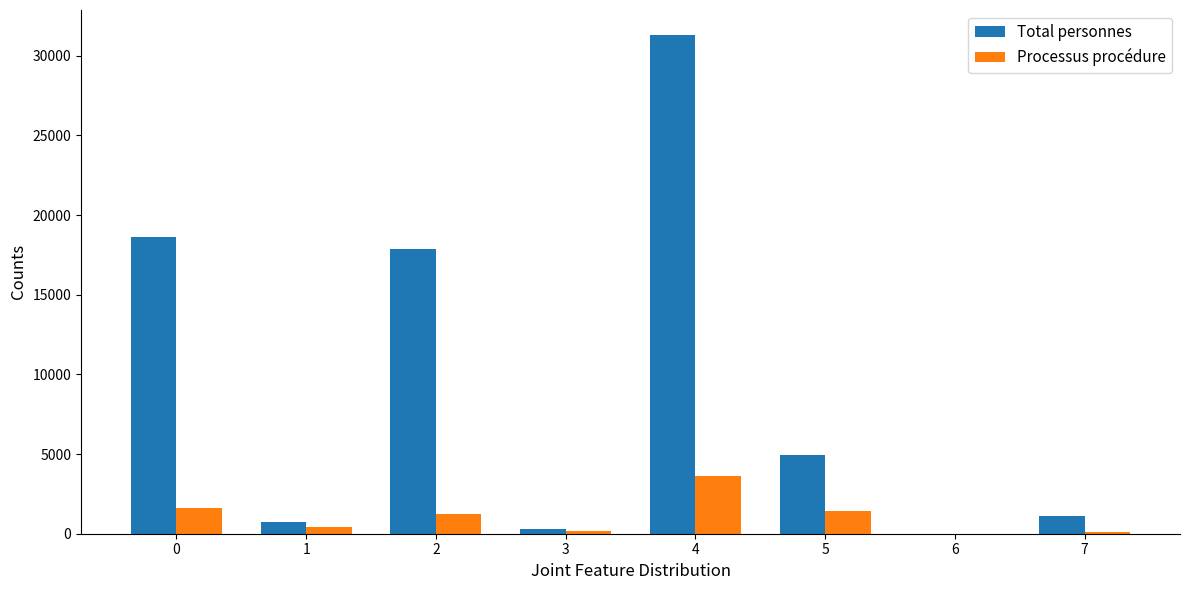

Is it true that Processus procédure equals 1603 at 0?

True